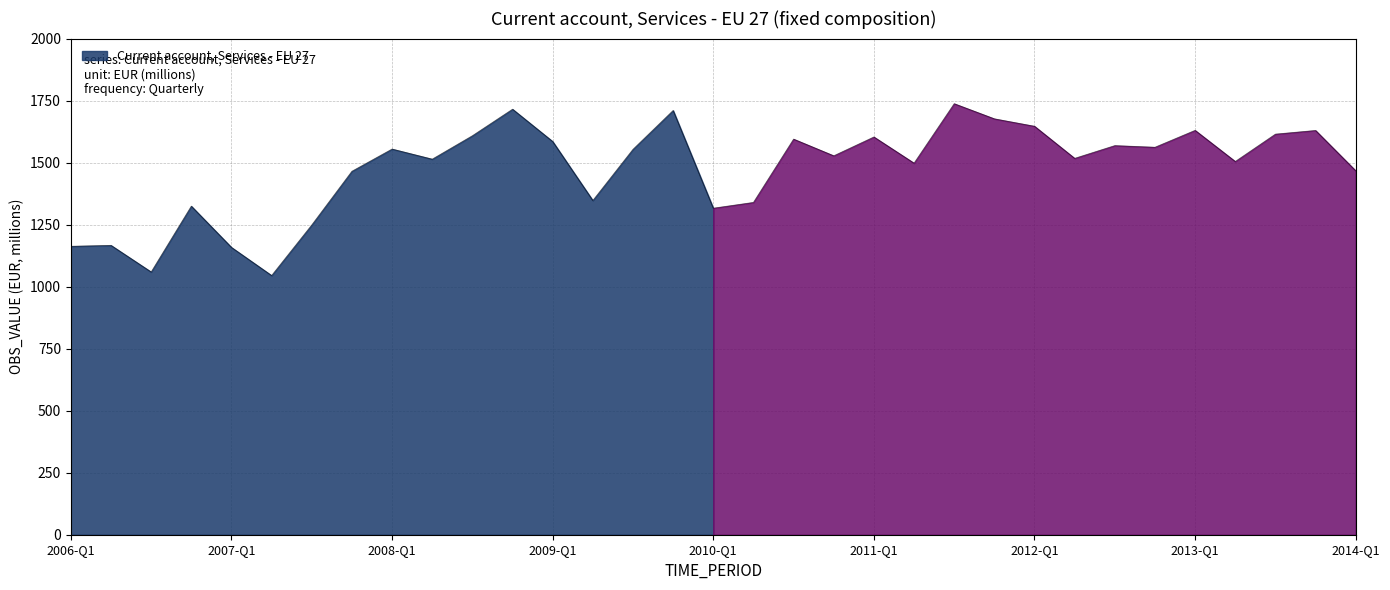

At which label does the data first exceed 1527?

2008-Q1